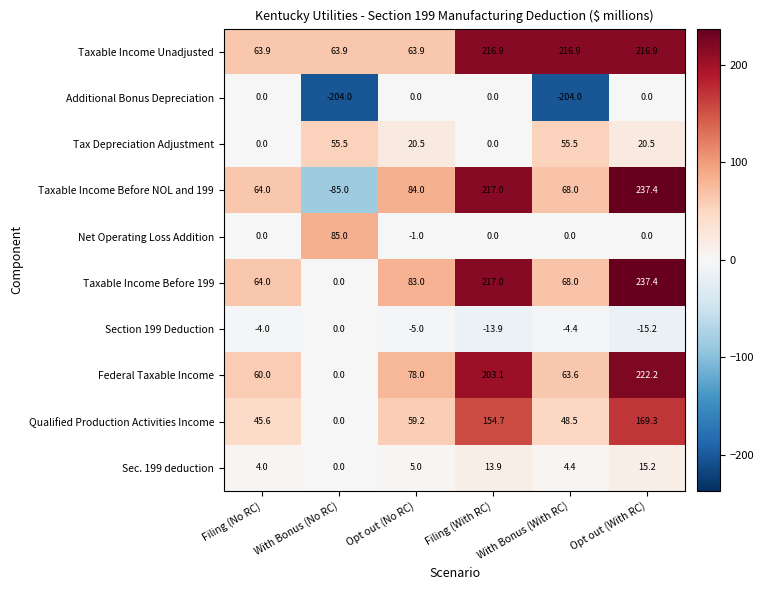

What value does the Taxable Income Unadjusted series have at Filing (With RC)?

216.9